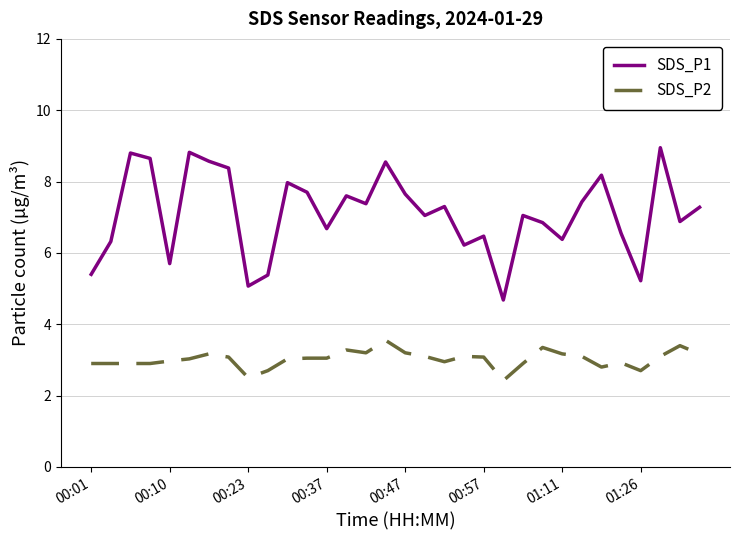

How many lines are shown in the chart?

2